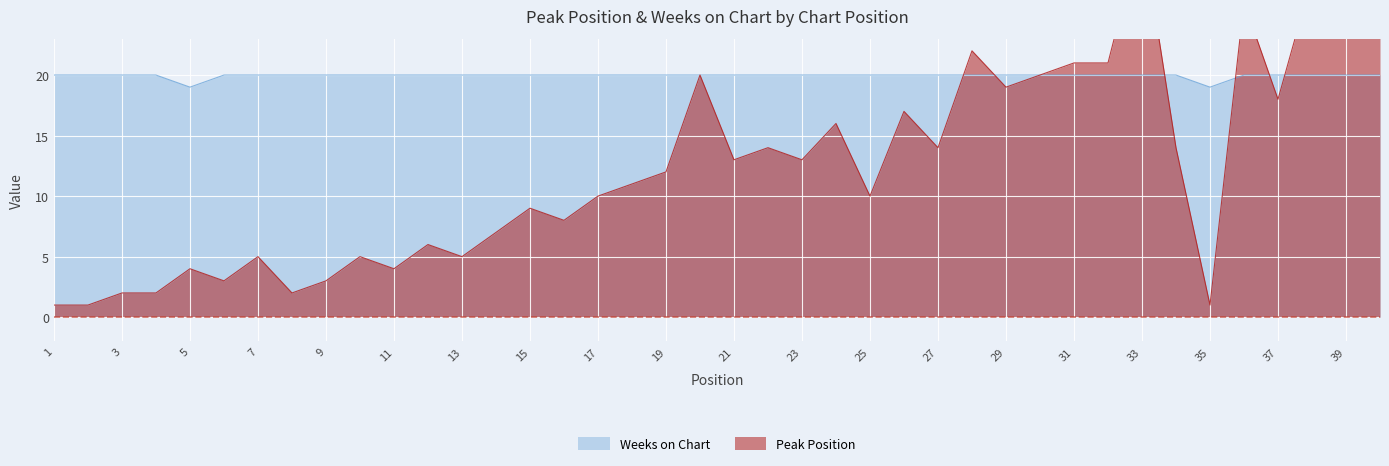

True or false: Weeks on Chart and Peak Position intersect in this chart.

True